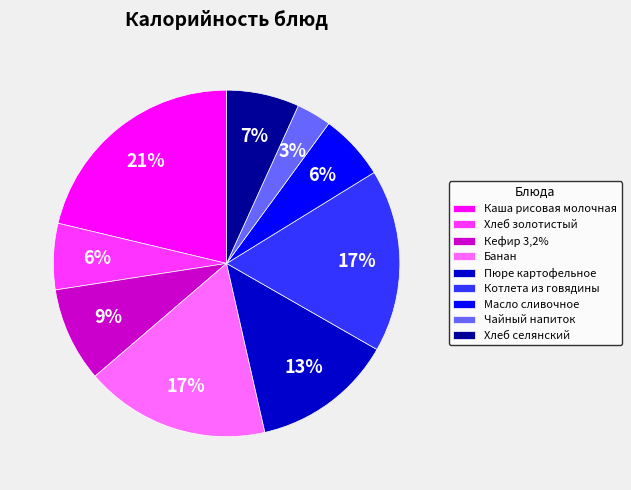

How many slices are in this pie chart?

9